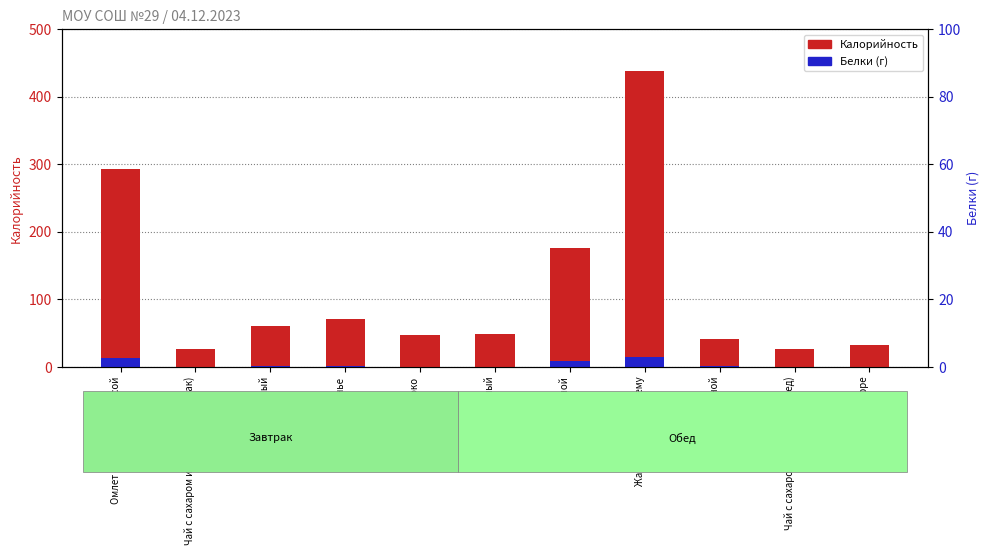

What is the total value across all series at Фруктовое пюре?

32